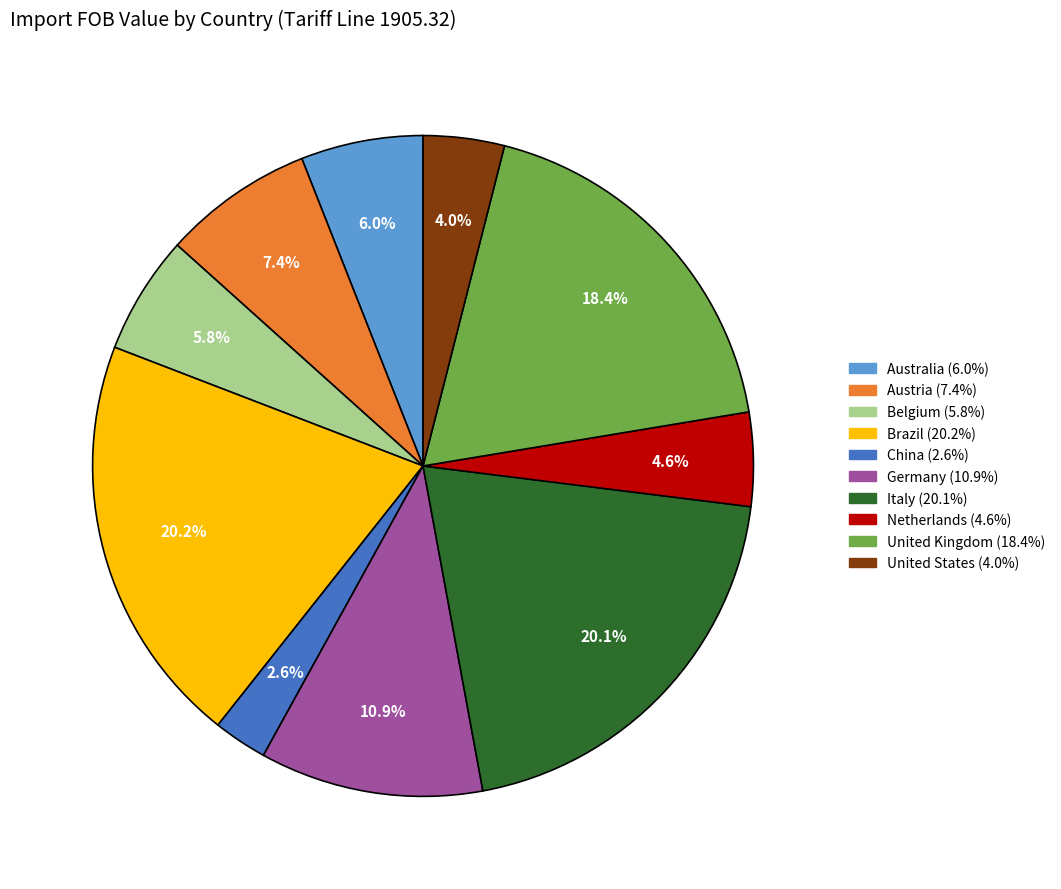

Is there any slice that represents more than half of the pie?

No